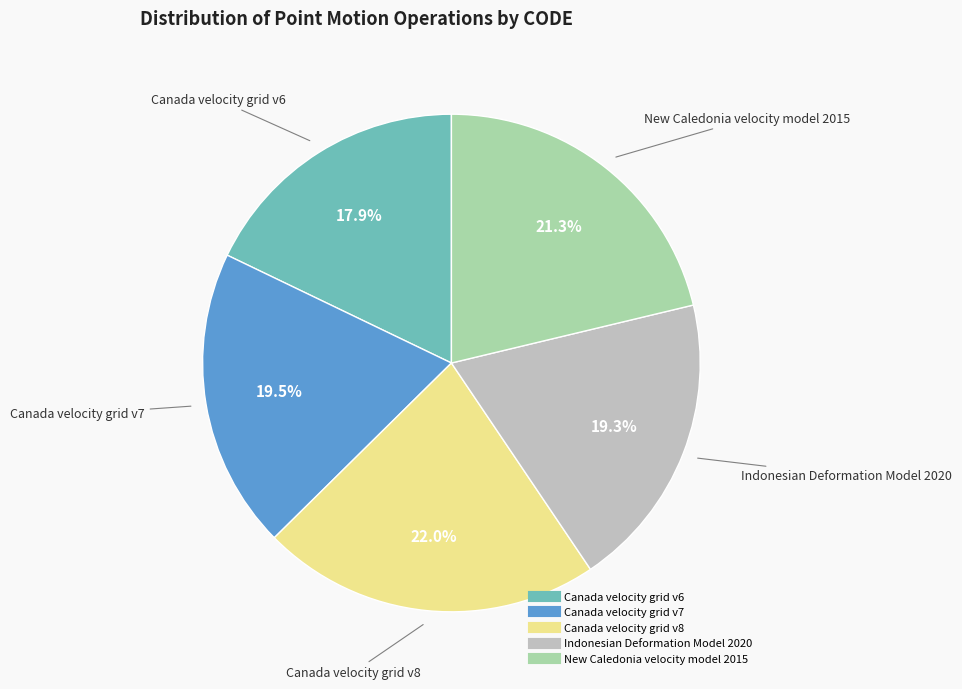

Approximately how many times larger is the value at Canada velocity grid v8 compared to Canada velocity grid v6?

1.2